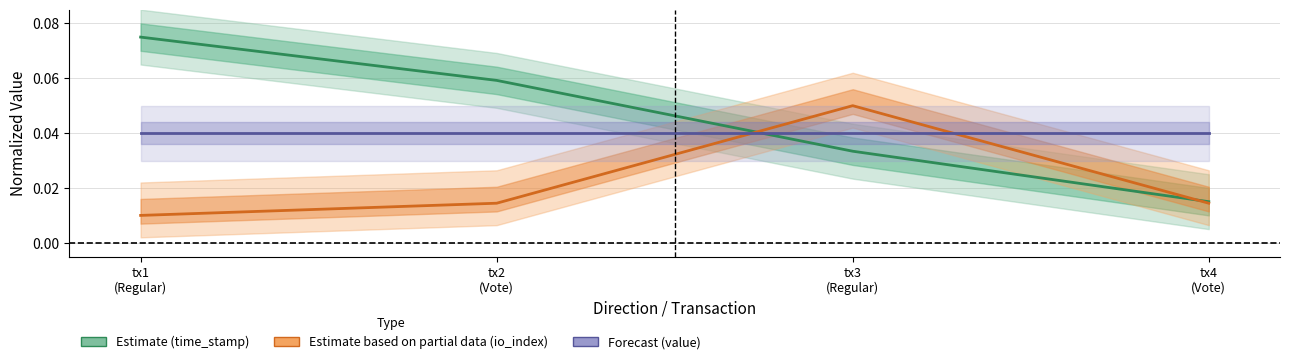

What position from the left is tx3
(Regular)?

3